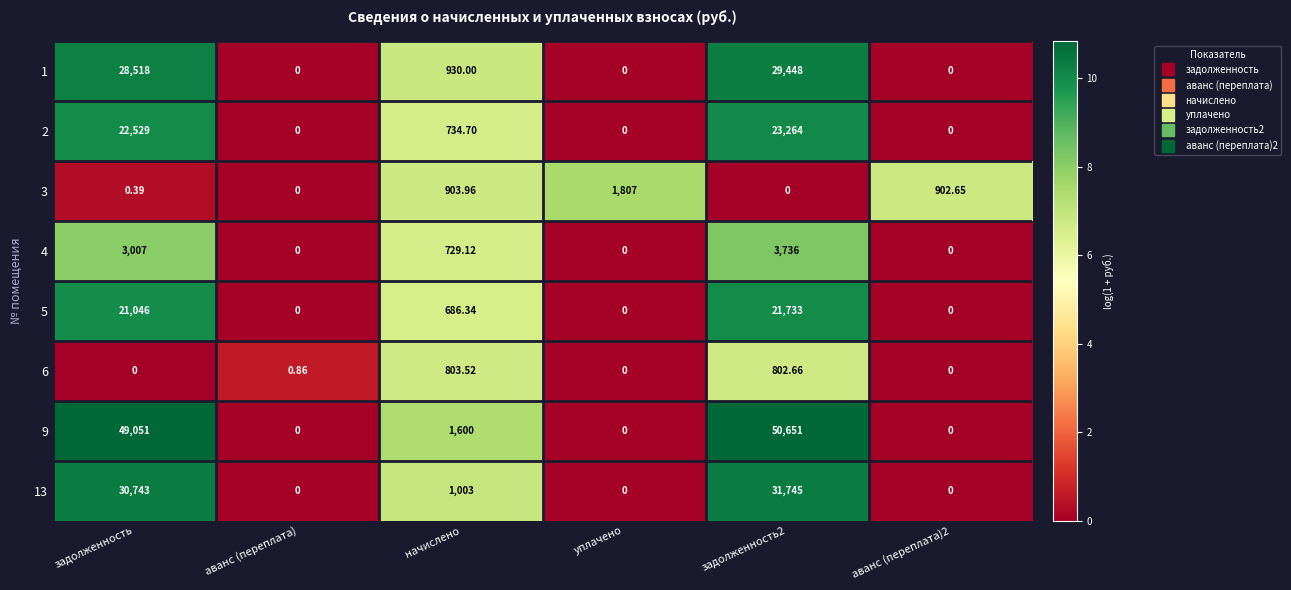

Where is 13 nearest to the value 15872?

начислено